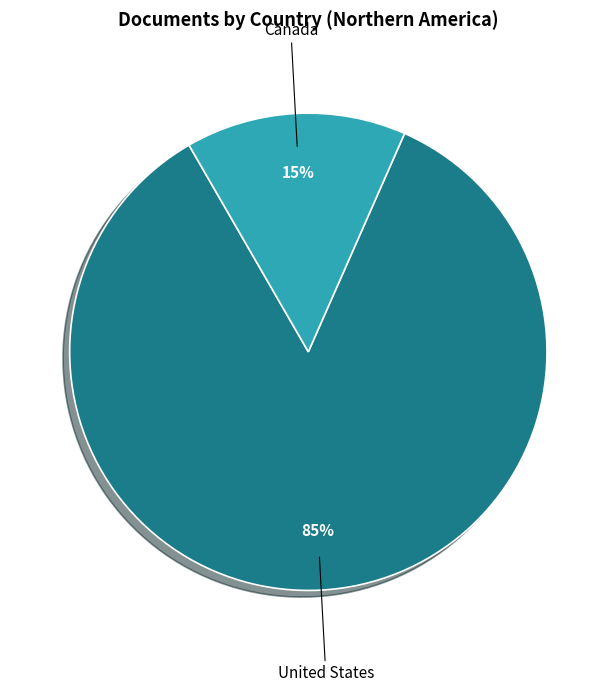

Rank the categories by value from lowest to highest.

Canada, United States